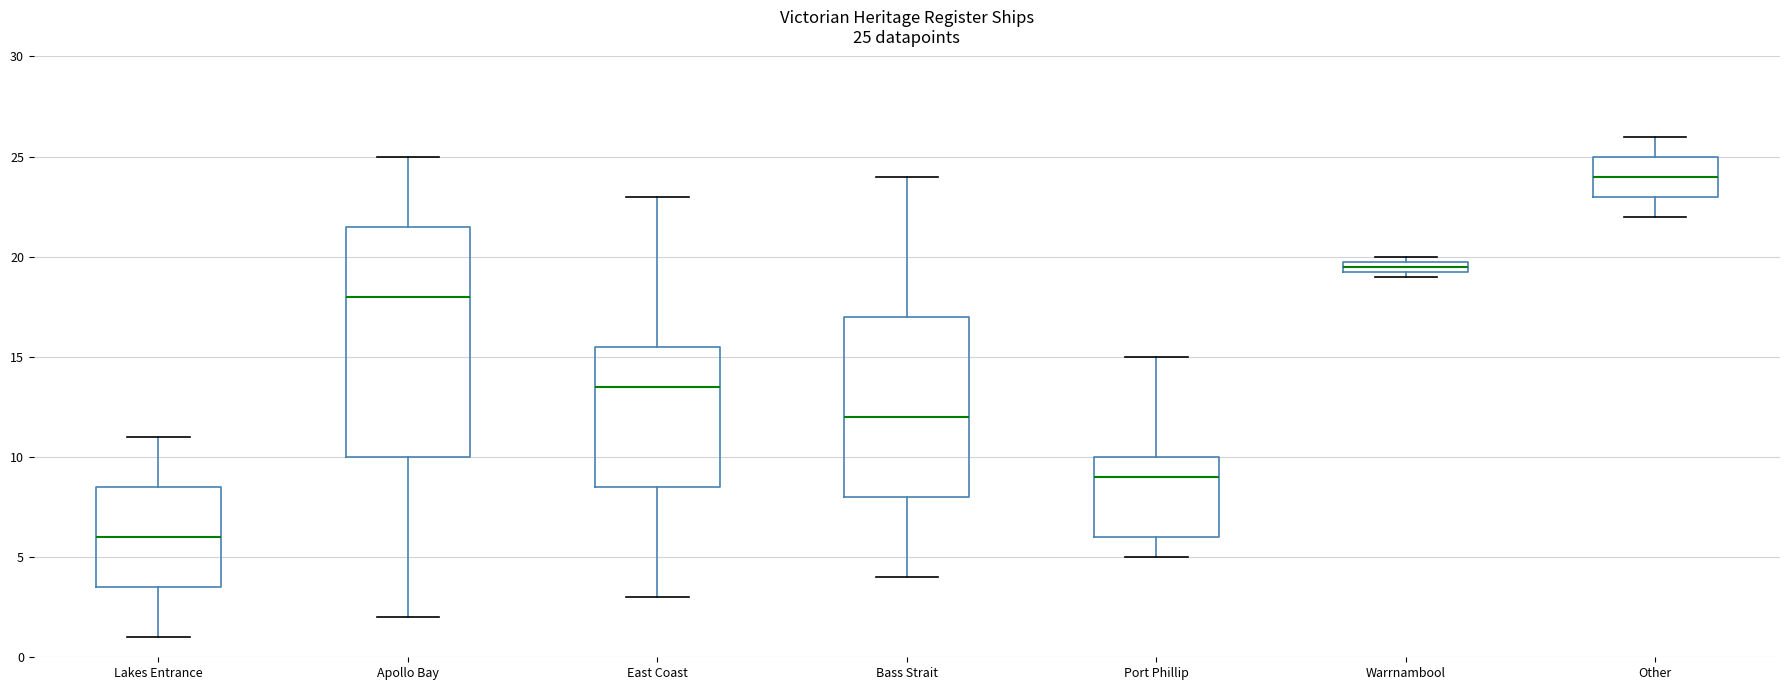

Which box has the lowest median line?

Lakes Entrance